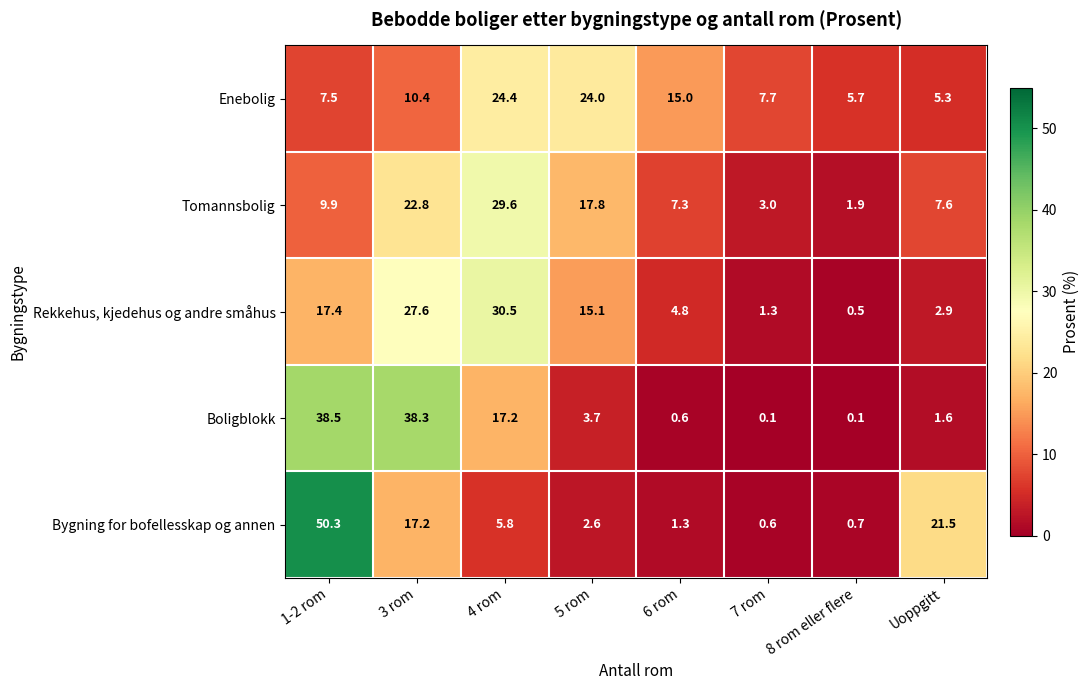

Which series has the largest range (max minus min)?

Bygning for bofellesskap og annen